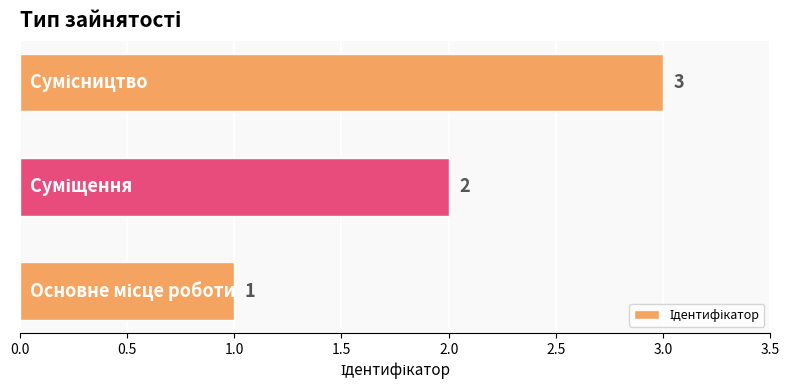

What is the difference between the maximum and minimum values?

2